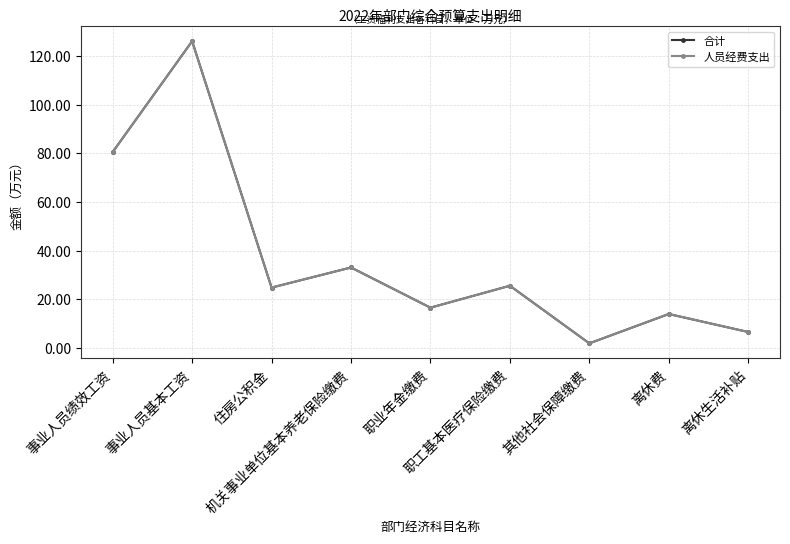

Reading left to right, extract all data points from this chart.

合计: 事业人员绩效工资=80.6	事业人员基本工资=126.2	住房公积金=24.8	机关事业单位基本养老保险缴费=33.1	职业年金缴费=16.5	职工基本医疗保险缴费=25.6	其他社会保障缴费=1.9	离休费=13.9	离休生活补贴=6.5
人员经费支出: 事业人员绩效工资=80.6	事业人员基本工资=126.2	住房公积金=24.8	机关事业单位基本养老保险缴费=33.1	职业年金缴费=16.5	职工基本医疗保险缴费=25.6	其他社会保障缴费=1.9	离休费=13.9	离休生活补贴=6.5